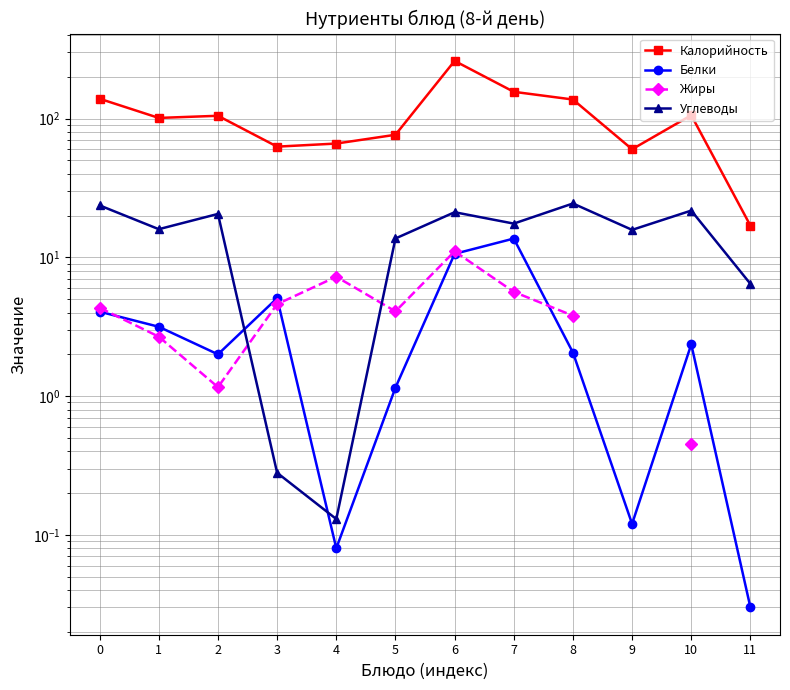

Which series changed the most between 8 and 11?

Калорийность